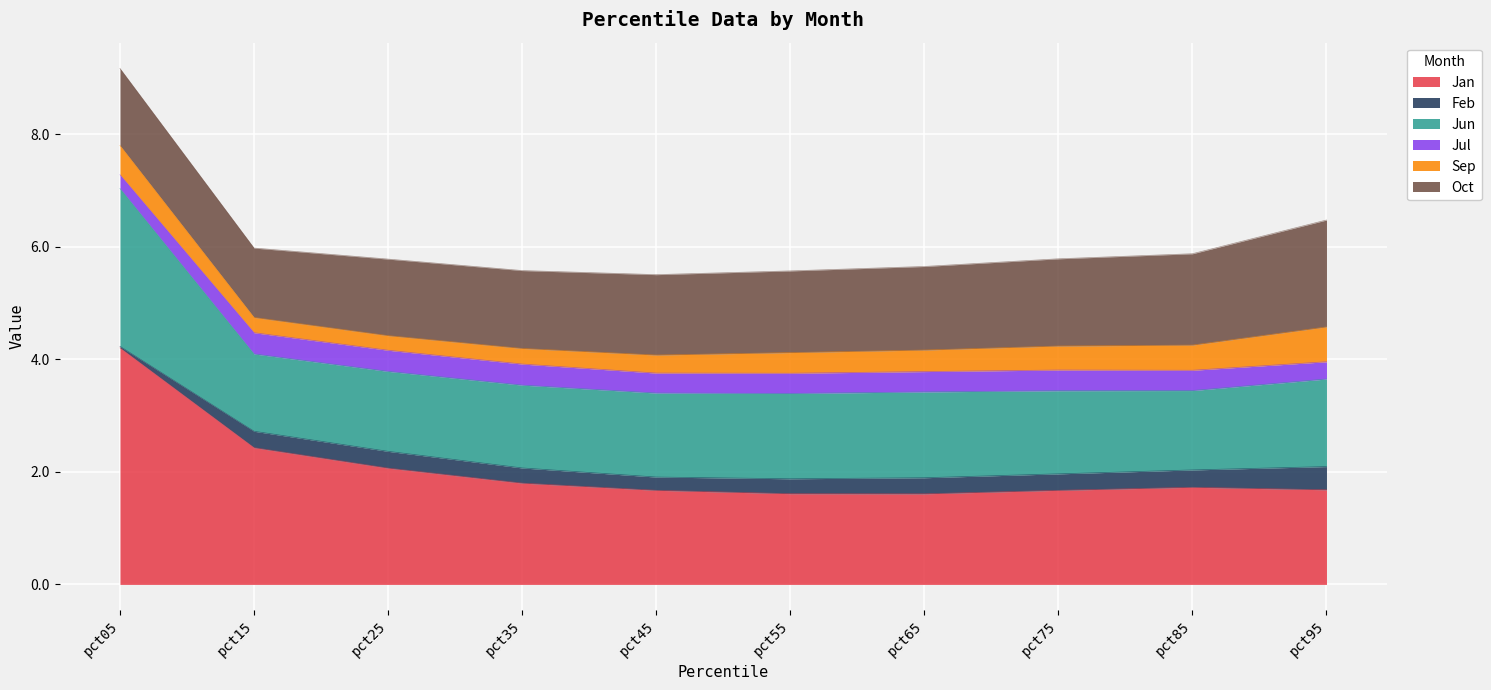

True or false: Jan and Oct cross at least once.

True